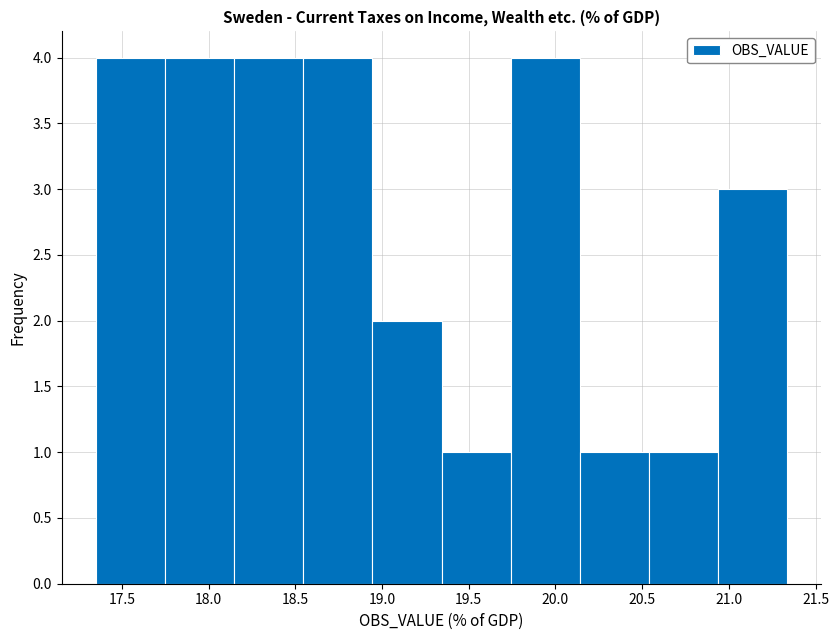

Reading left to right, list every bar in this chart as the range it spans on the x-axis followed by its height. Neither the bar edges nor the heights are printed on the chart, so give them approximately, as read against the axes.

17.35 to 17.75: 4
17.75 to 18.15: 4
18.15 to 18.55: 4
18.55 to 18.95: 4
18.95 to 19.35: 2
19.35 to 19.75: 1
19.75 to 20.15: 4
20.15 to 20.55: 1
20.55 to 20.95: 1
20.95 to 21.35: 3